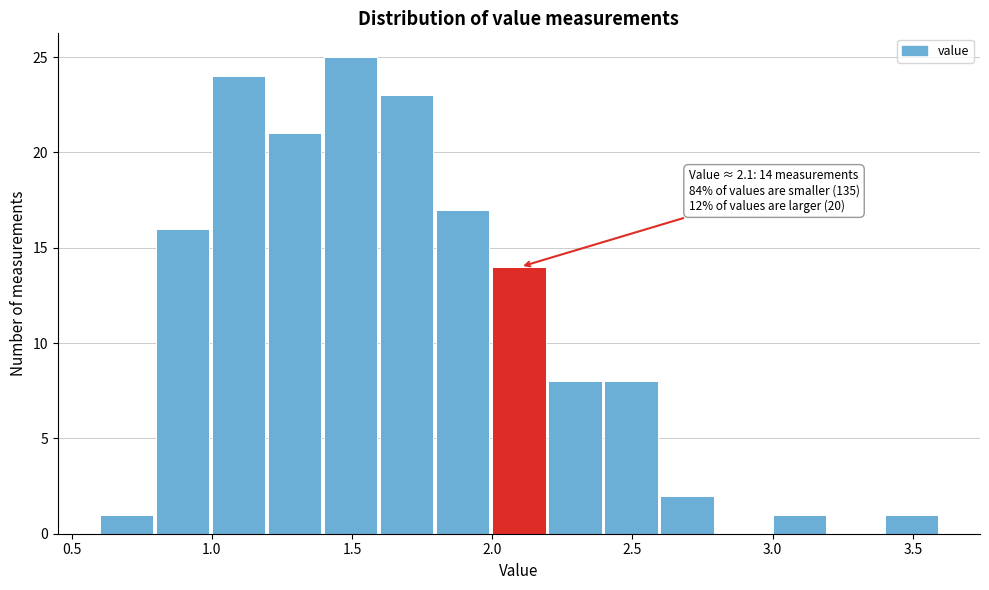

Over which range of the x-axis is the bar tallest?

1.4 to 1.6